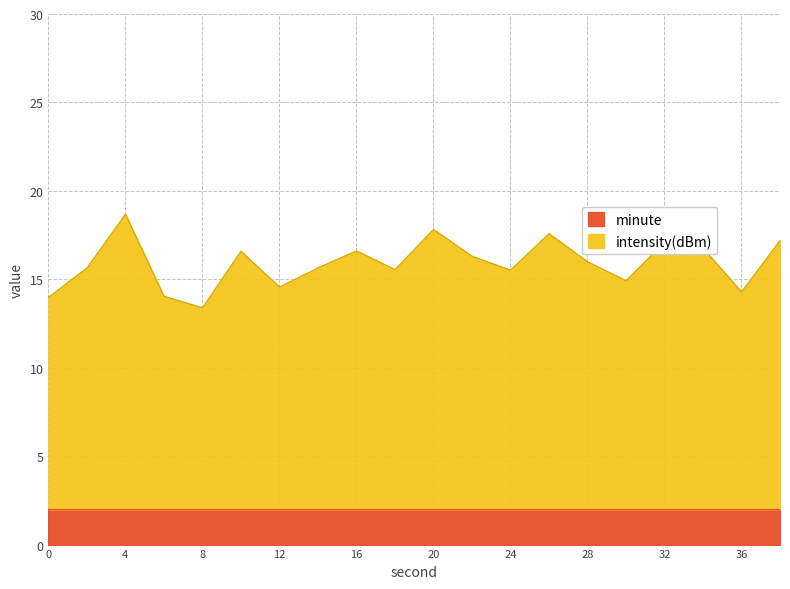

What is the total value across all series at 36?

14.3